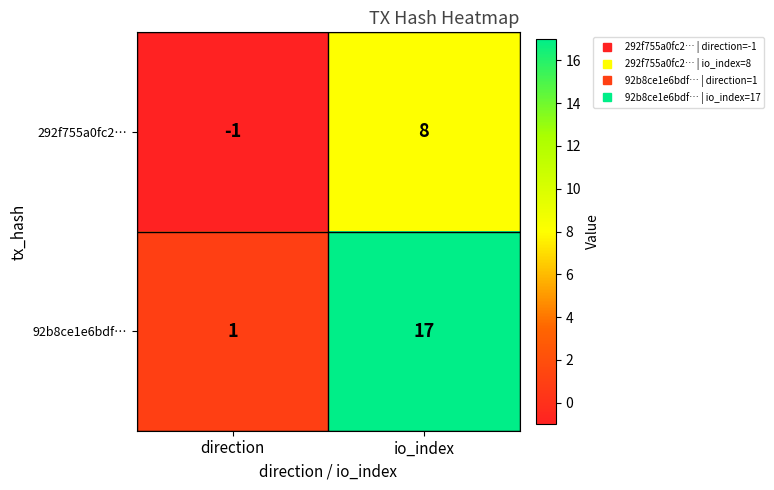

Which category has the lowest value across all series?

direction